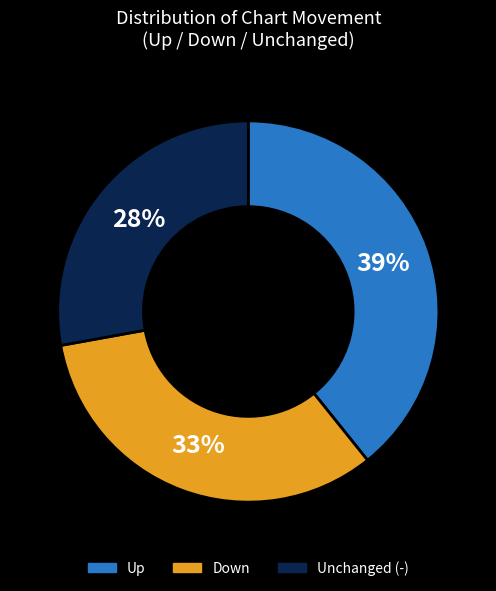

To the nearest percent, what is the difference between the largest and smallest slice percentages?

11%